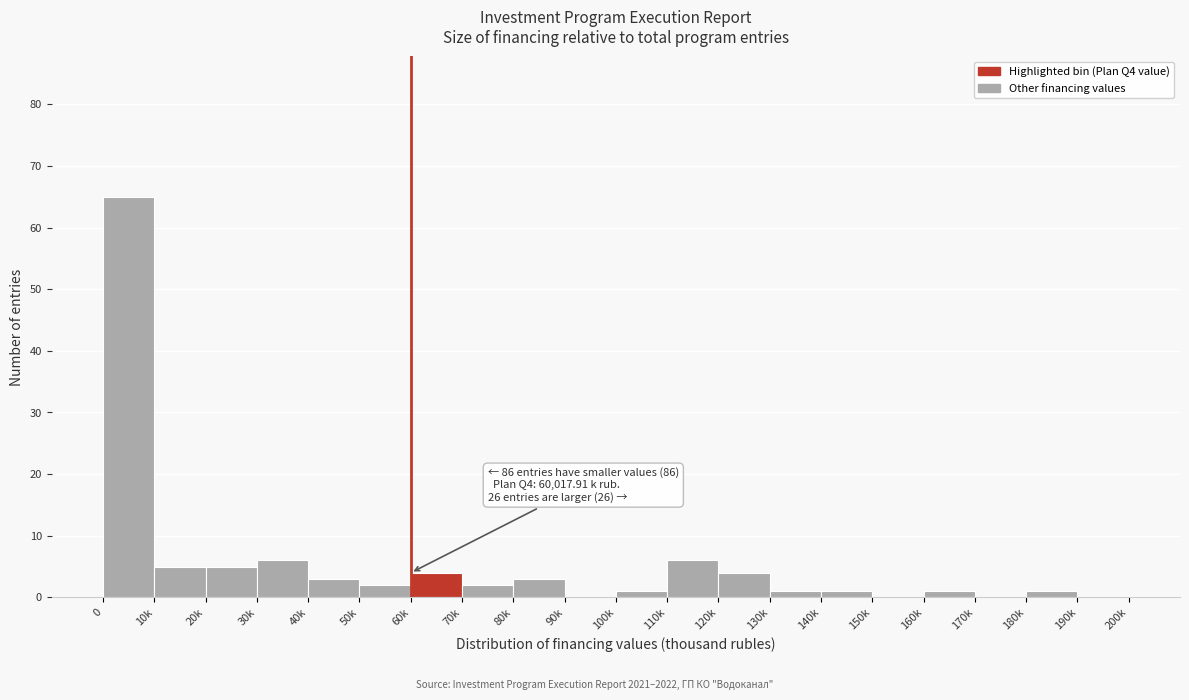

Reading left to right, extract all data points from this chart.

0=65	10k=5	20k=5	30k=6	40k=3	50k=2	60k=4	70k=2	80k=3	90k=0	100k=1	110k=6	120k=4	130k=1	140k=1	150k=0	160k=1	170k=0	180k=1	190k=0